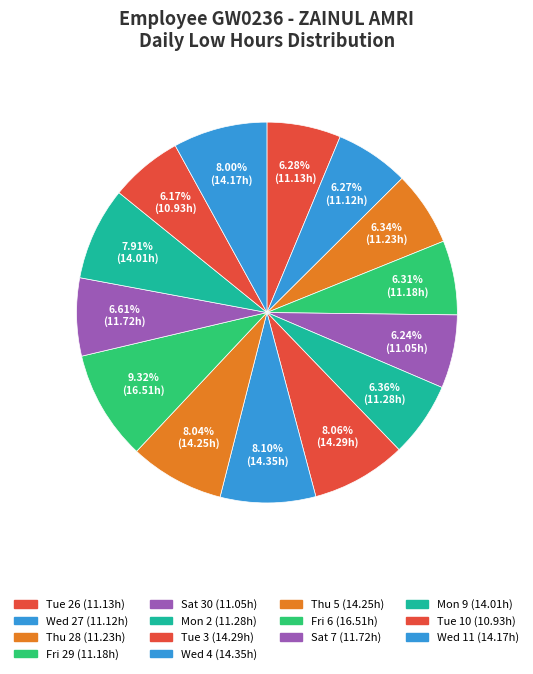

How many slices are in this pie chart?

14